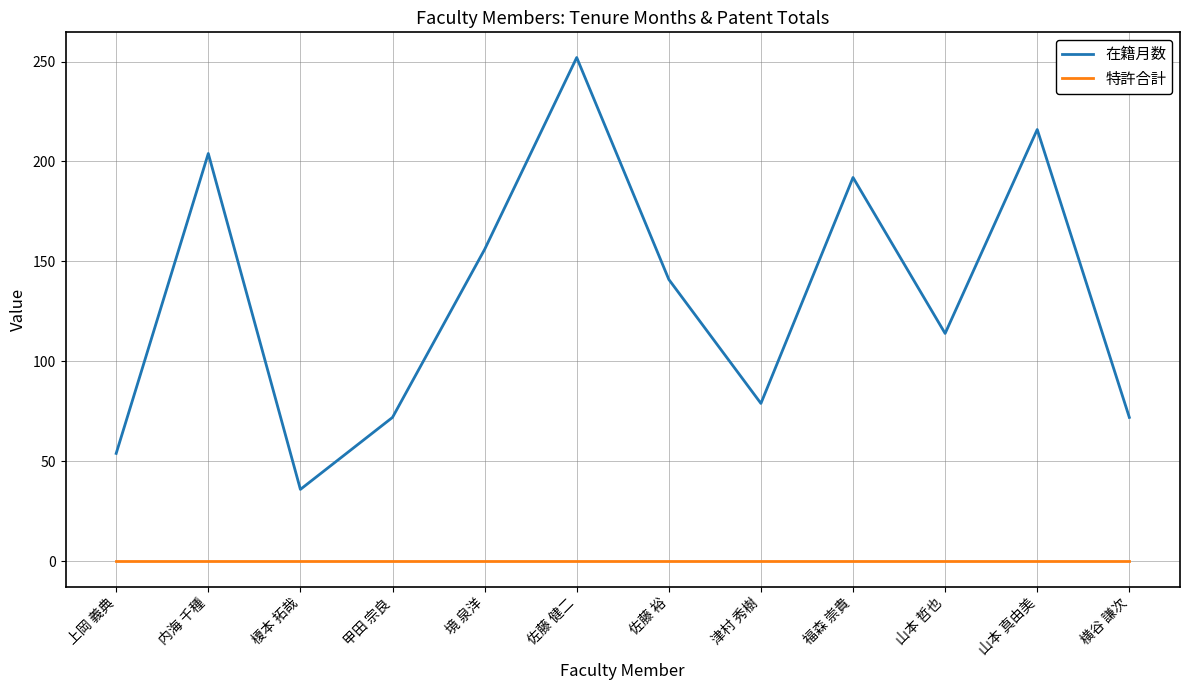

What is the approximate value of 在籍月数 at 境 泉洋?

156